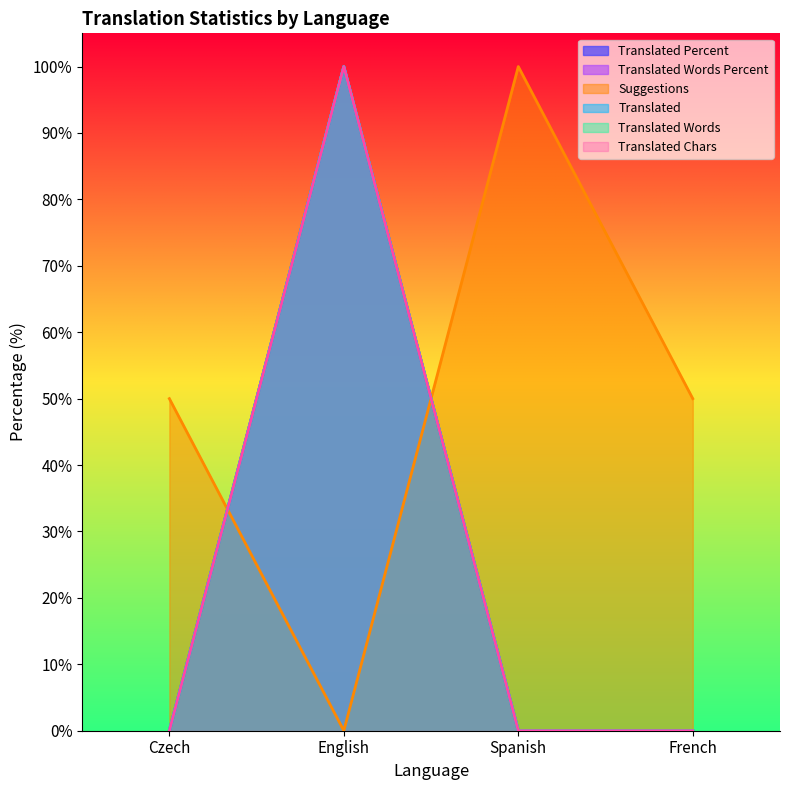

Which category has the highest value in the translated series?

English